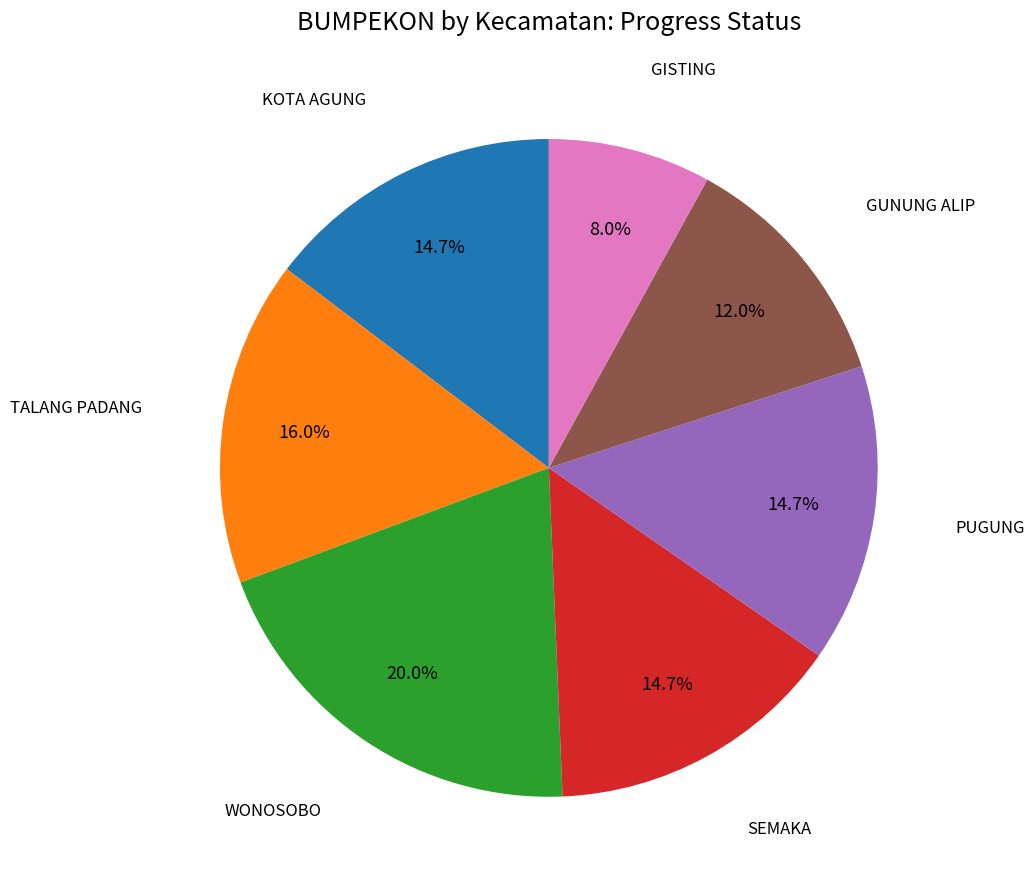

Is it true that WONOSOBO is 20% of the pie?

True